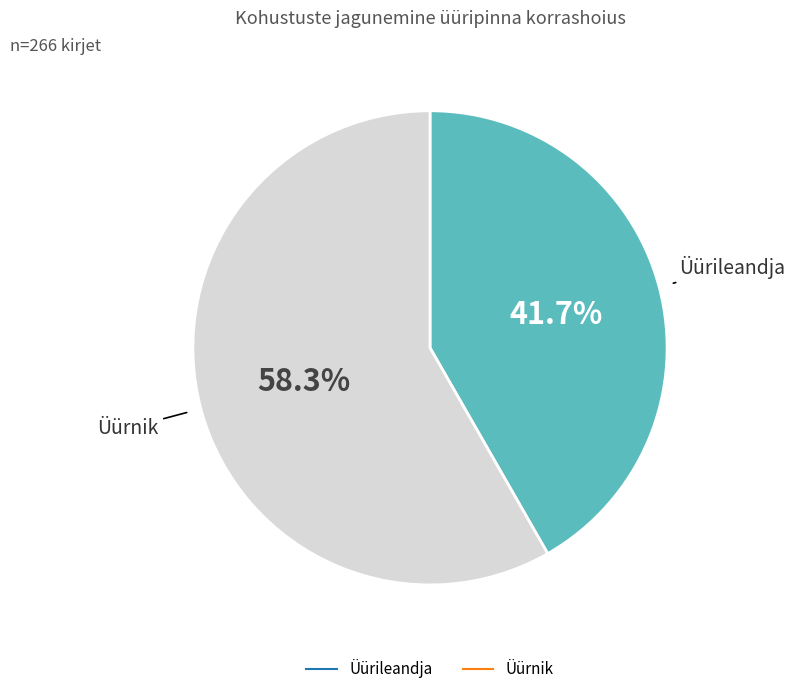

Which slice is the largest?

Üürnik